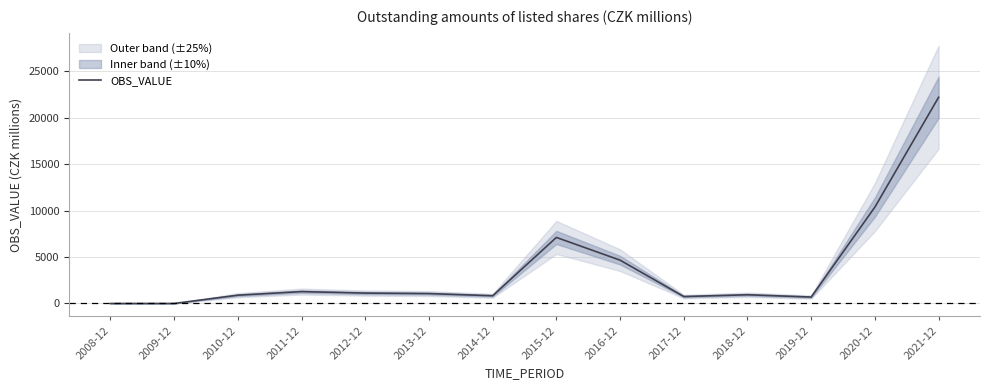

What is the label of the 3rd point from the left?

2010-12